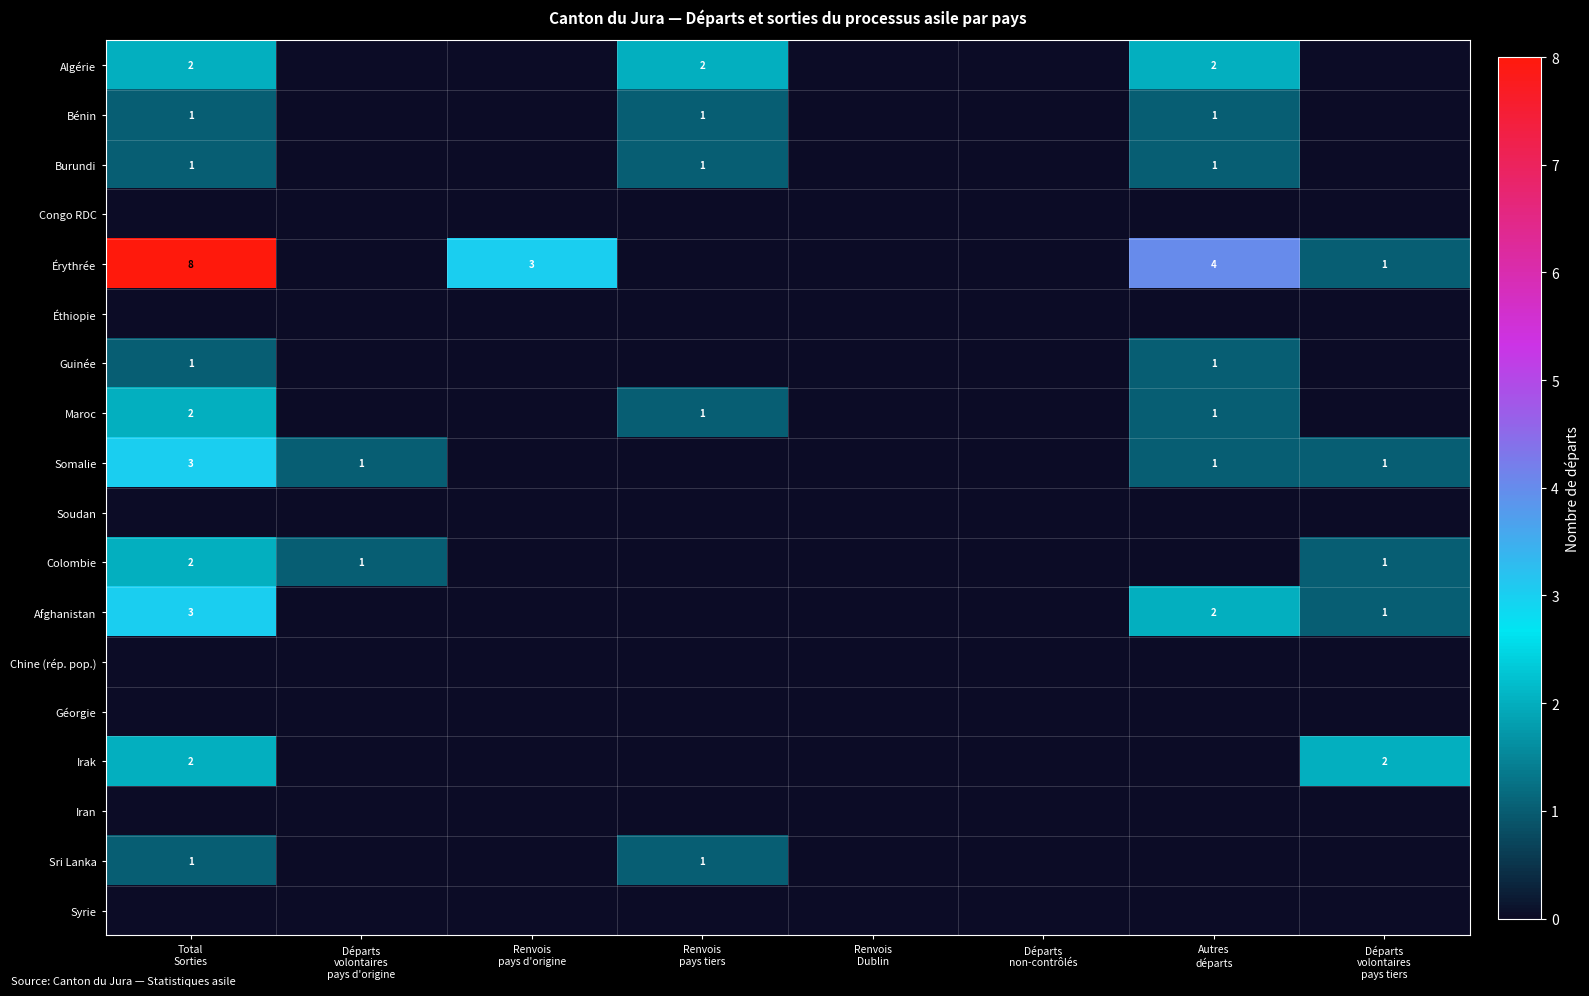

Is it true that Bénin equals 1 at Renvois pays d'origine?

False